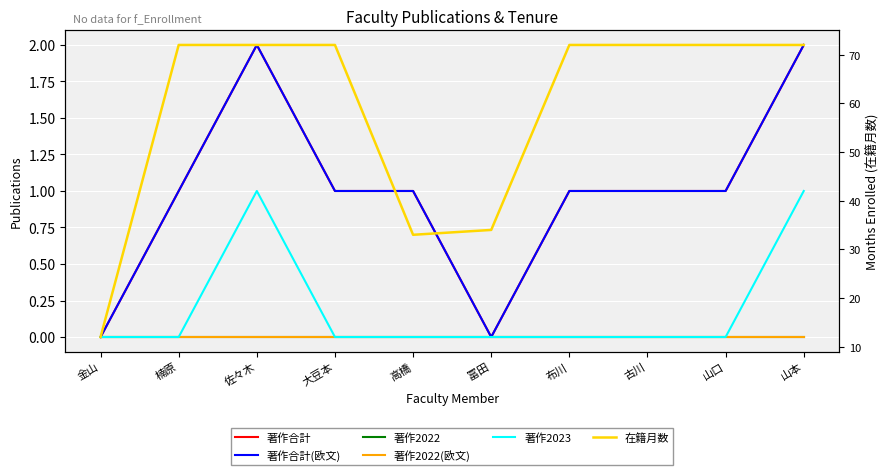

At how many categories does at least one series exceed 18?

9